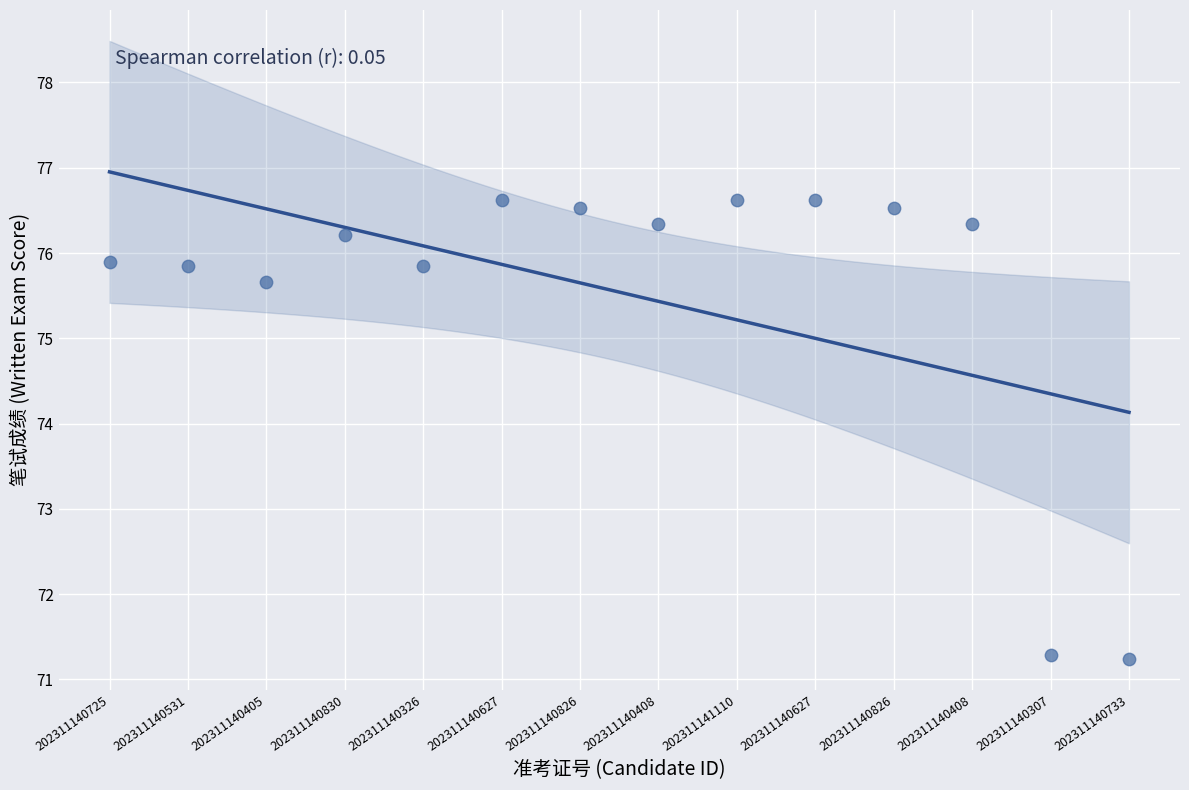

What is the range of Y values (max minus min)?

5.4